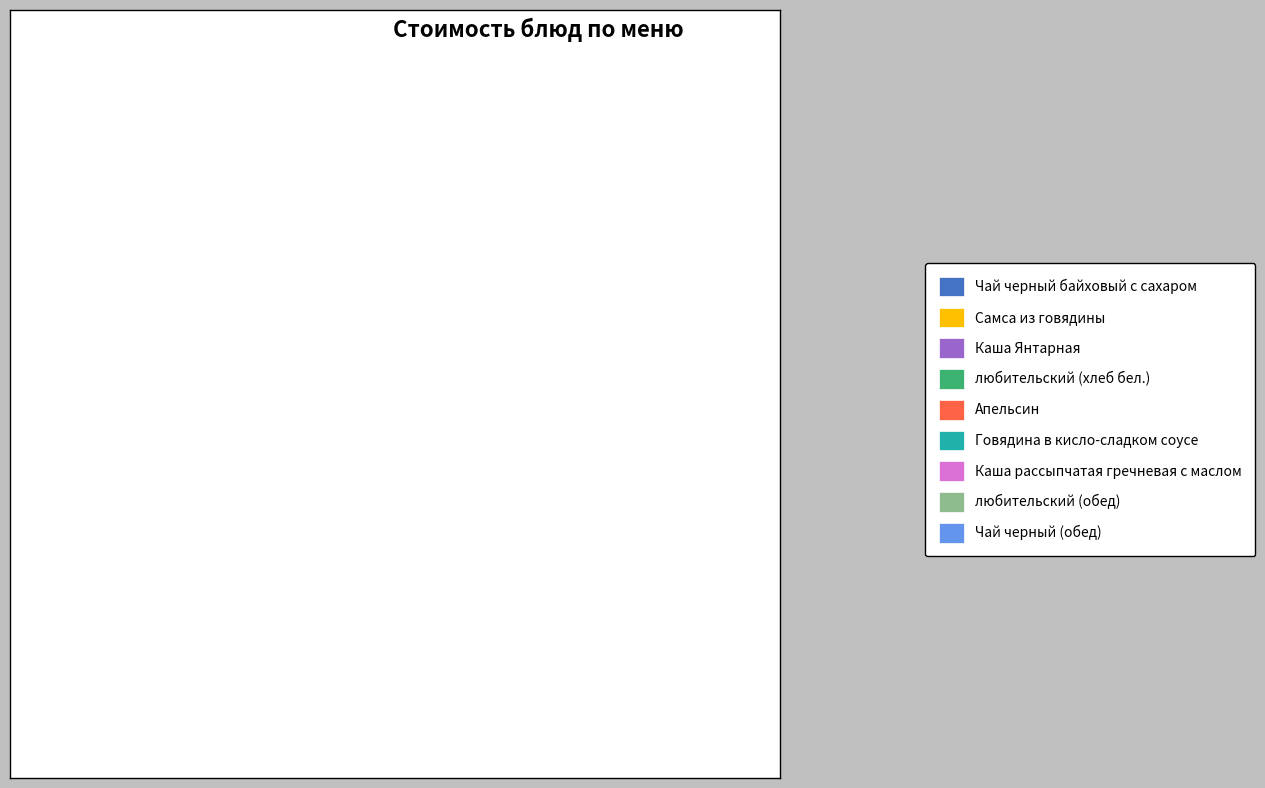

Which slice is the largest?

Говядина в кисло-сладком соусе